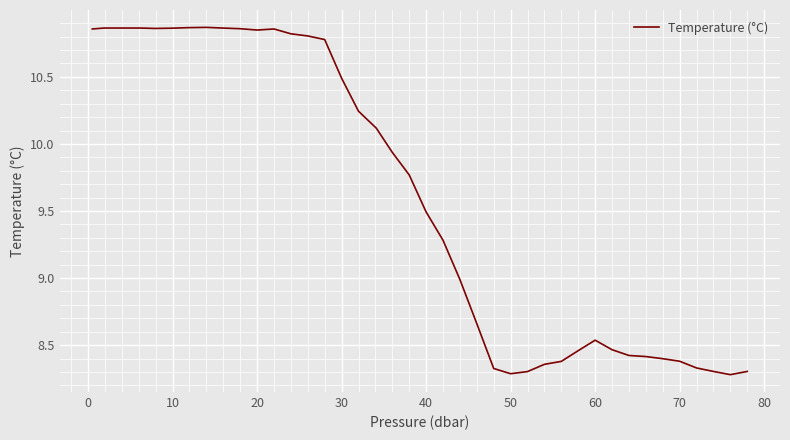

True or false: there are more than 1 points higher than both neighbors.

True